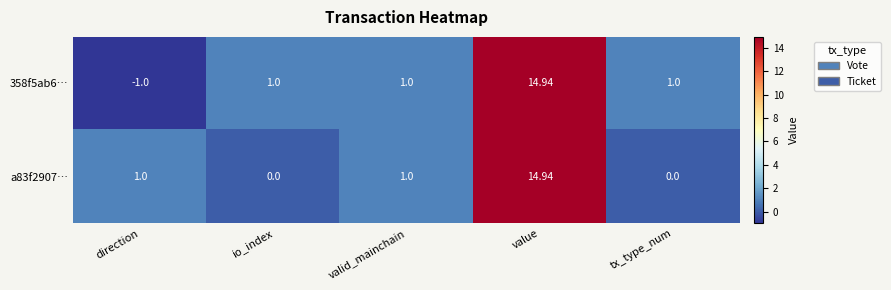

Is the value of 358f5ab6… at value greater than the value of a83f2907… at valid_mainchain?

Yes